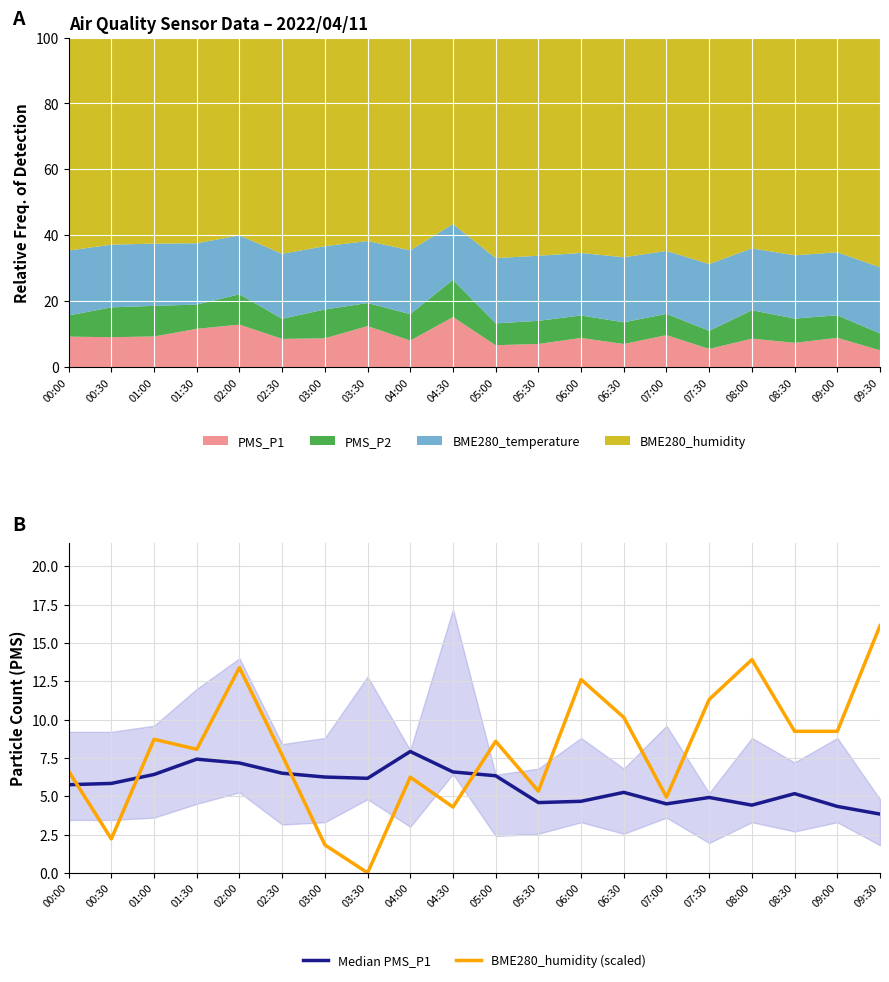

What is the value of the BME280_humidity (scaled) point at the 13th from the left?

12.6